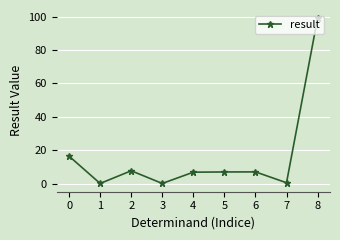

Is this an area chart (filled region under the line)?

No